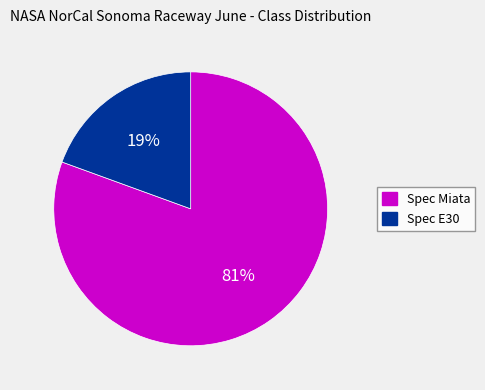

Is there any slice that represents more than half of the pie?

Yes